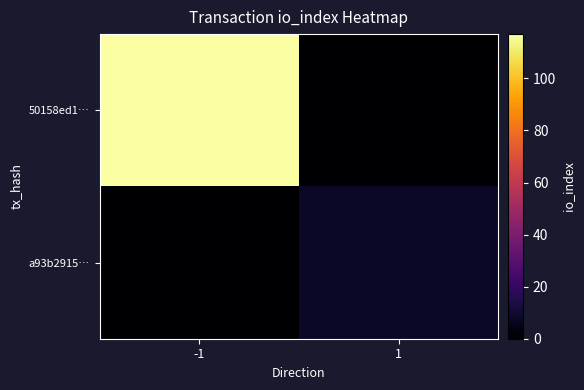

At which category does the chart reach its minimum across all series?

1